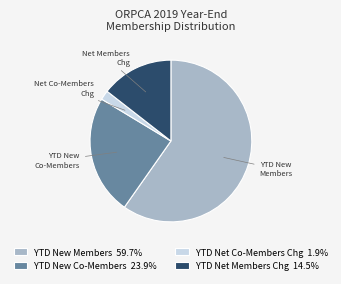

Does any single category account for the majority?

Yes